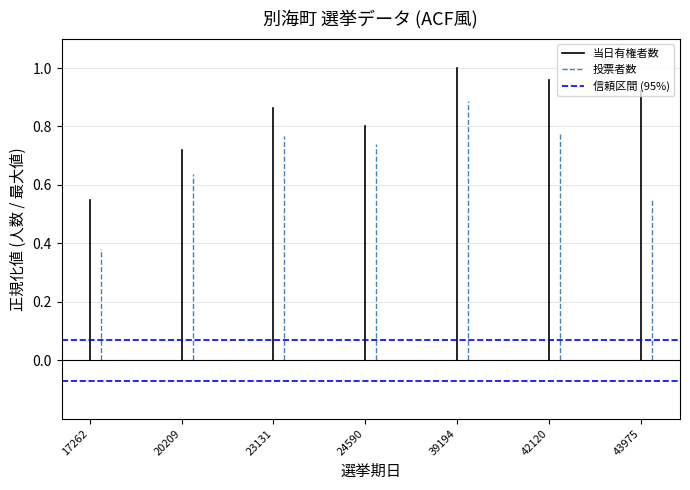

What is the value of the 信頼区間 (95%) point at the 2nd from the left?

0.1